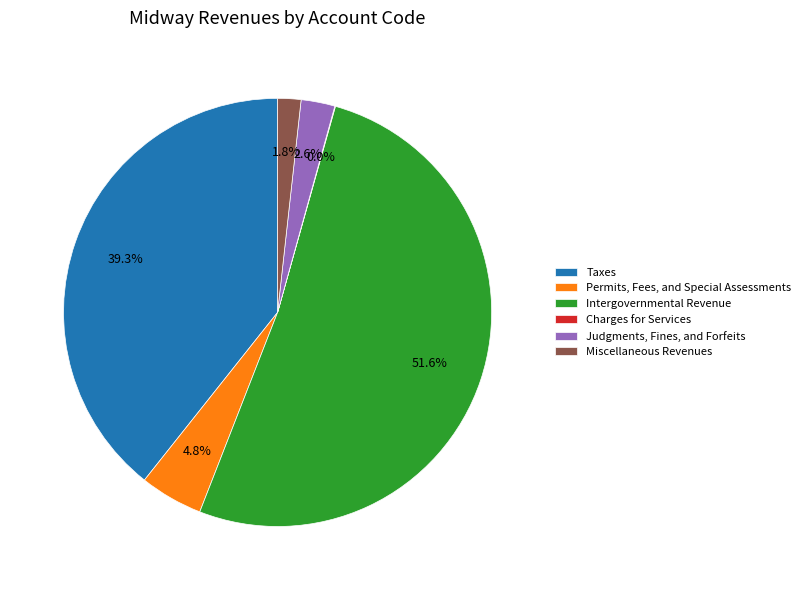

Which slice is the largest?

Intergovernmental Revenue